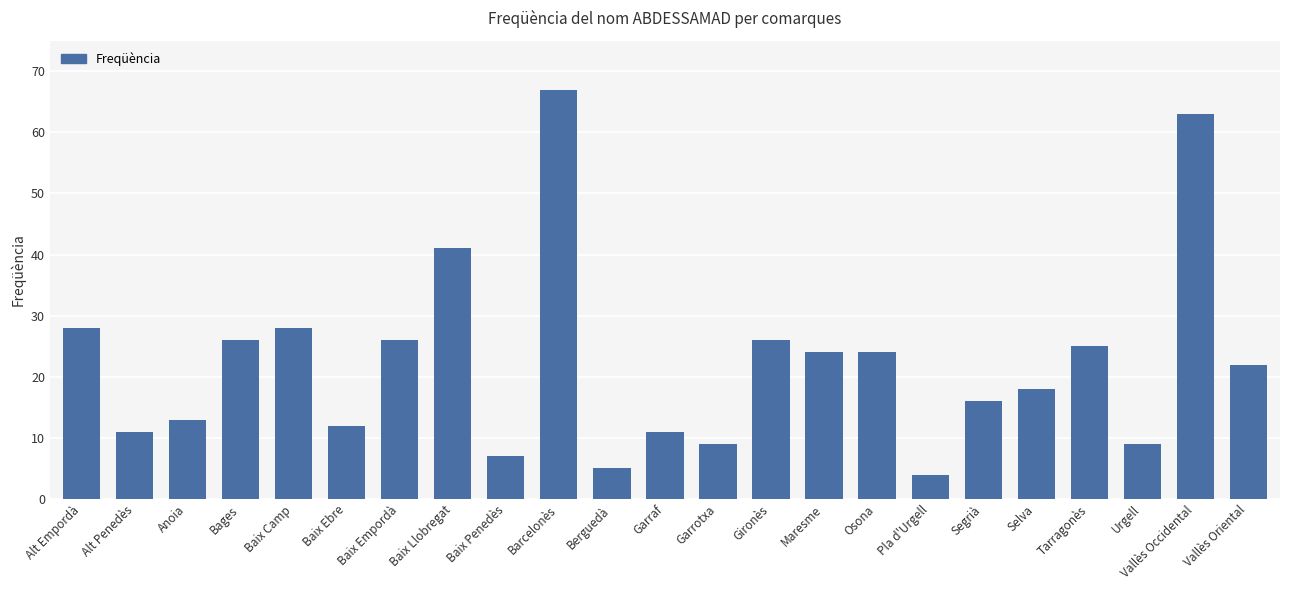

Which category has the lowest value across all series?

Pla d'Urgell